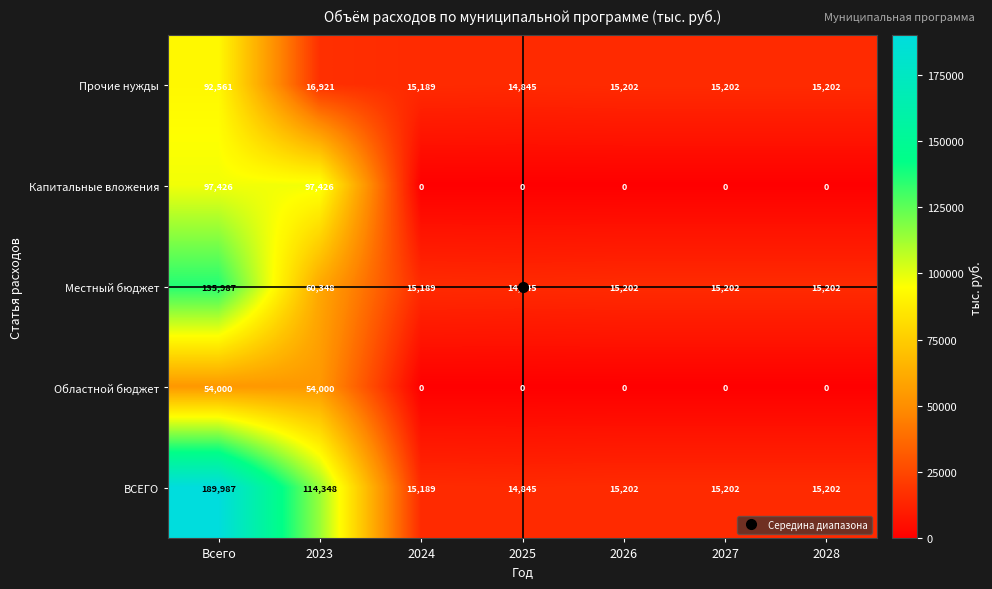

Which series has the largest total across all categories?

ВСЕГО